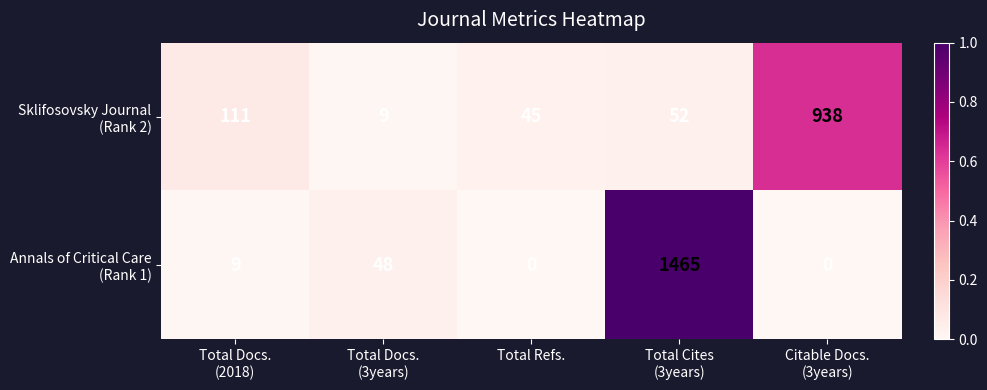

What is the total value across all series at Total Refs.?

45